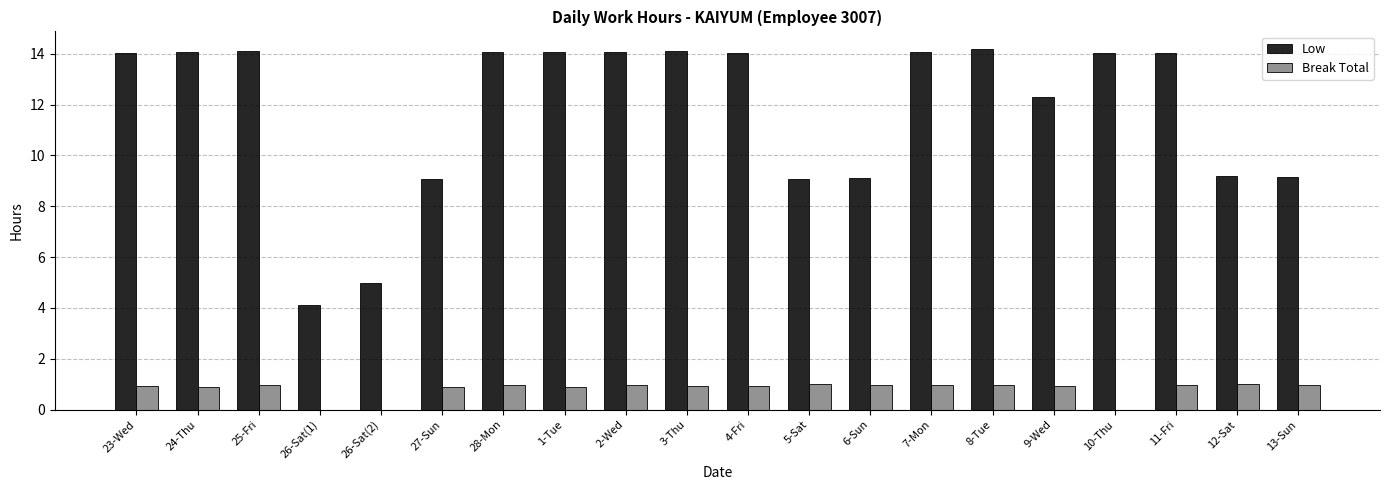

The value of Break Total at 25-Fri is 1.5. True or false?

False